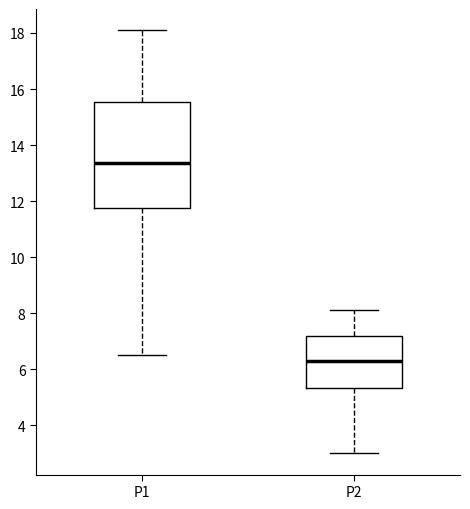

Reading left to right, transcribe this box plot: for each box, give where its median line is, the range the box spans, and where its two whiskers end, as read against the y-axis. The values are not printed on the chart, so give them approximately, as read against the axis.

P1: median 13.4, box 11.8 to 15.6, whiskers 6.6 to 18.2
P2: median 6.4, box 5.4 to 7.2, whiskers 3.0 to 8.2